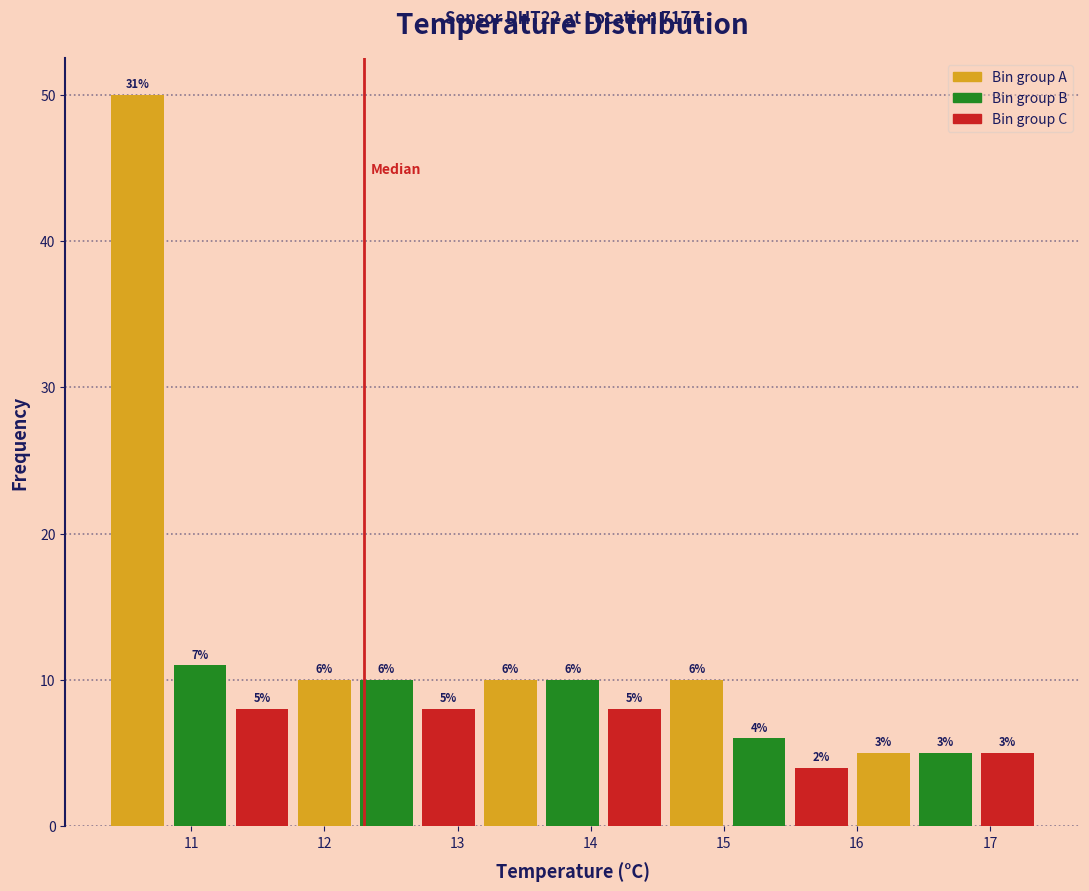

Which range on the x-axis has the tallest bar?

10.4 to 10.9